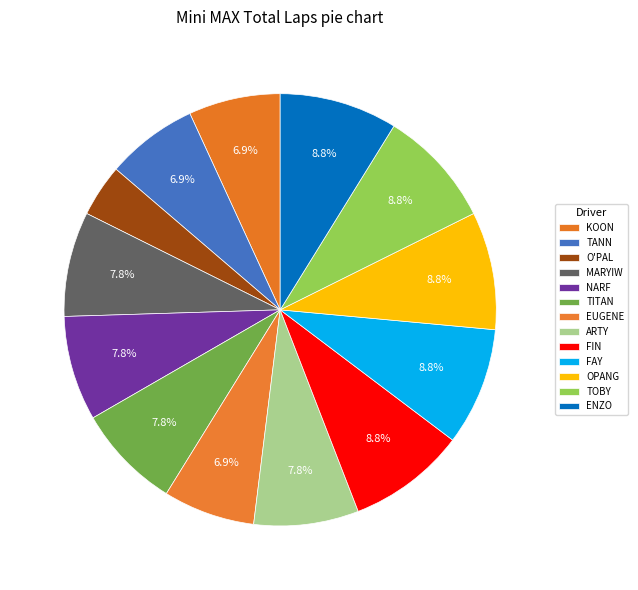

Rank the categories by value from lowest to highest.

SIRIKORN KLAEWKRUA (O'PAL), KRITTACH JIRAYUPA (KOON), SIRIKHETT SIRIMONGKOLKASEM (TANN), EUGENE PIRMEZ (EUGENE), PANYAKORN ARAMRASSAMEE (MARYIW), KUNNATUM CHANGTRAKUL (NARF), THANATHAS LOMWONG (TITAN), NARUENONPATH RATHCHALESINTHON (ARTY), SITANUN PIKULKAJORN (FIN), PHATREEYA PIKULKAJORN (FAY), THUMPAPHON CHITAREE (OPANG), TOBY GALE (TOBY), AMARATE ENZO AHMED (ENZO)